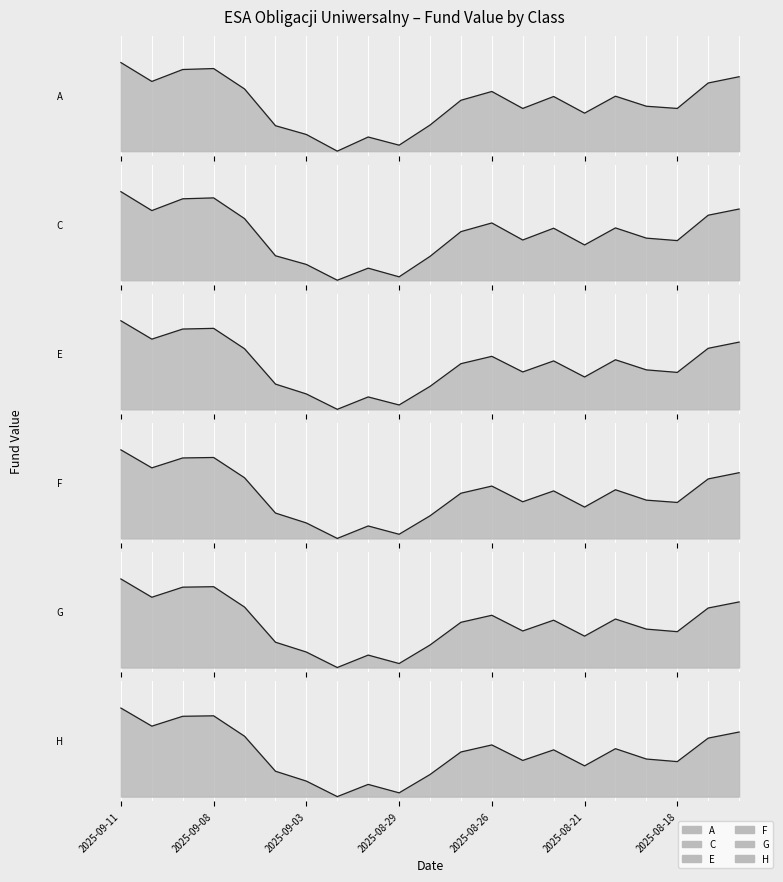

How many lines are shown in the chart?

6